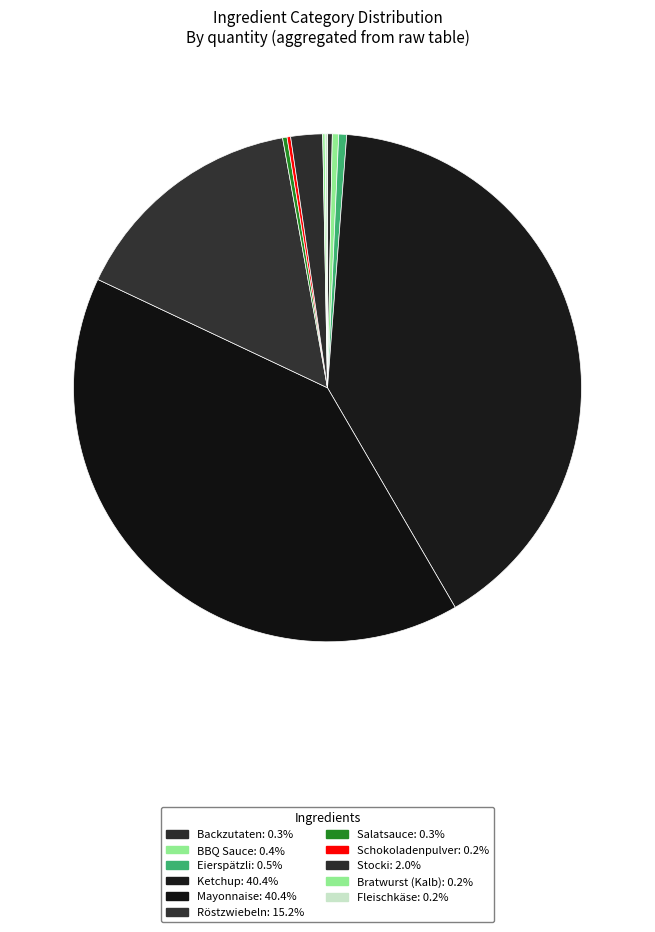

Is Salatsauce the majority of the pie?

No